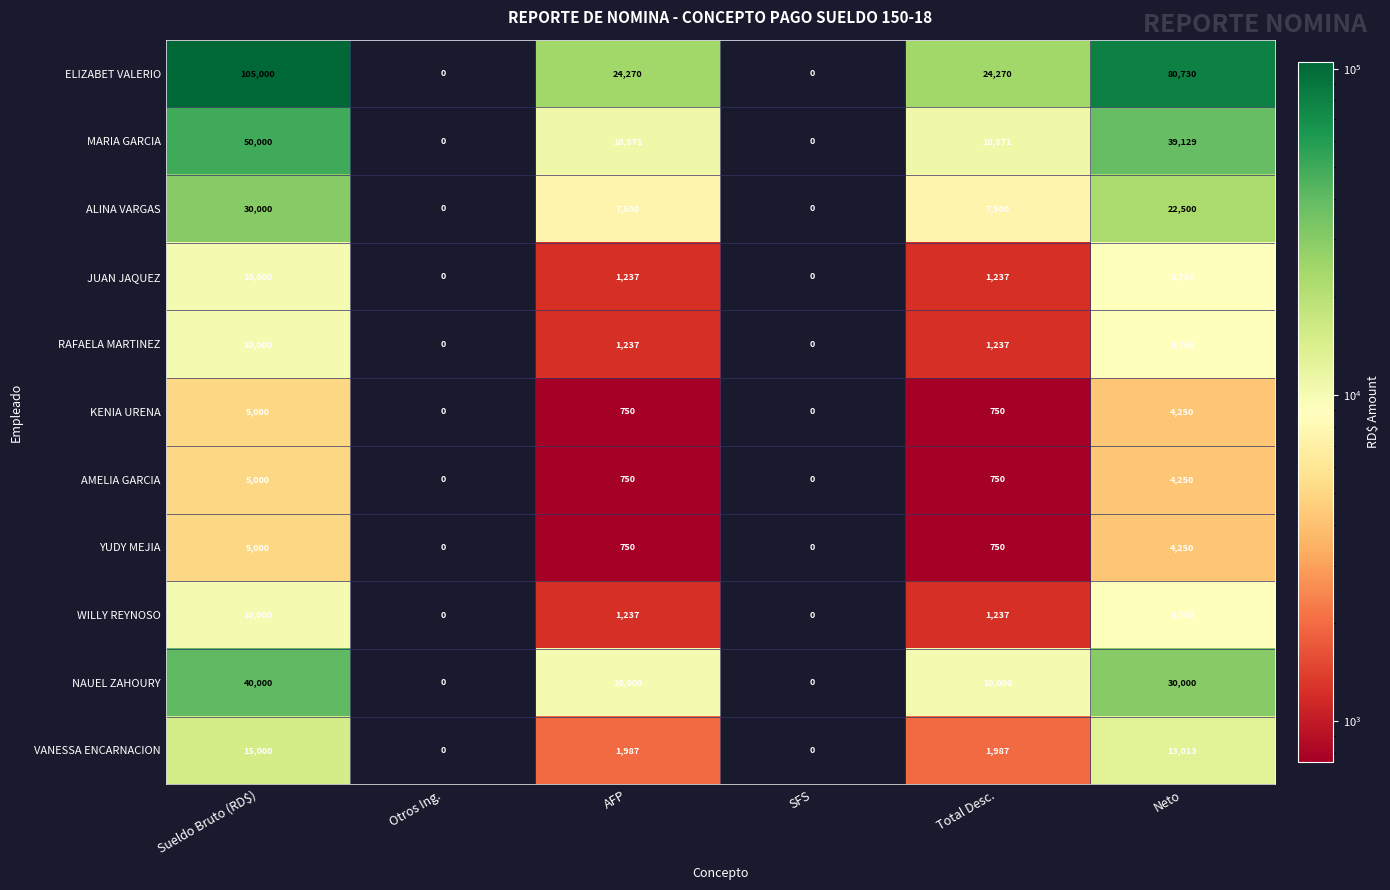

Which series has the widest spread of values?

ELIZABET VALERIO